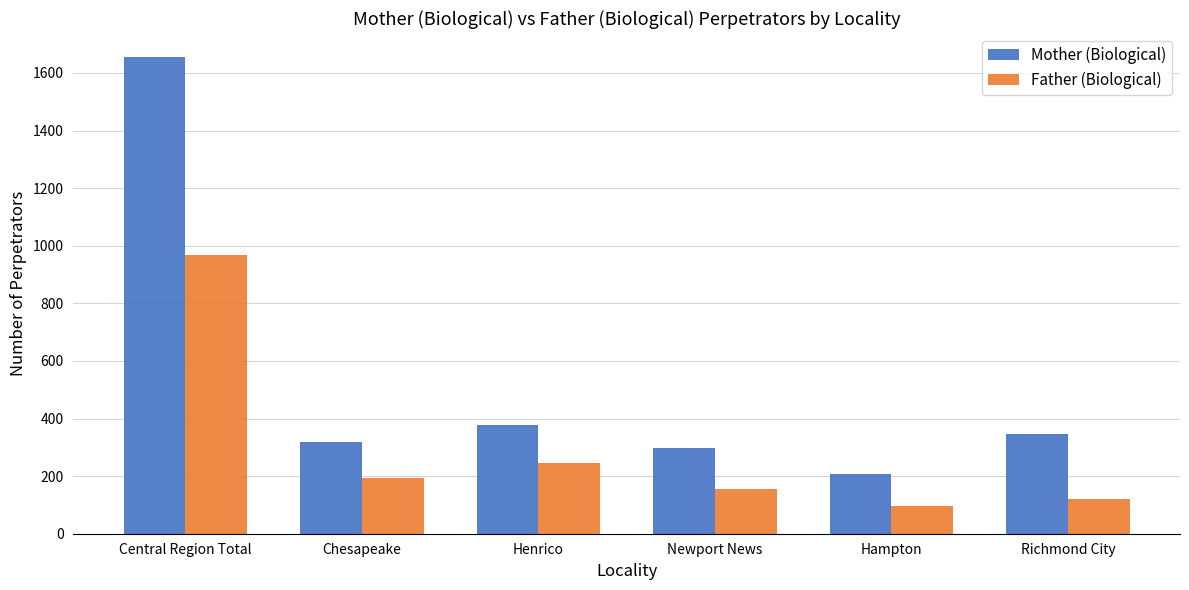

Where does the Mother (Biological) series first go above 348?

Central Region Total